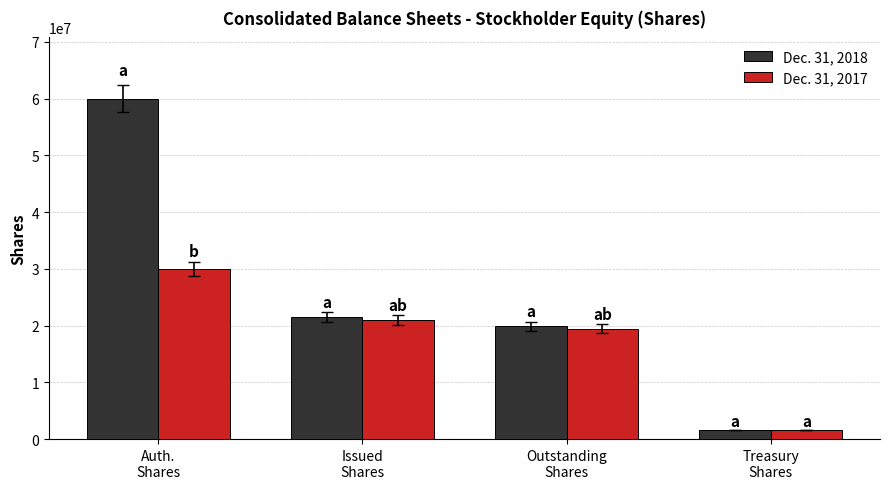

What is the sum of all Dec. 31, 2017 values?

72048790